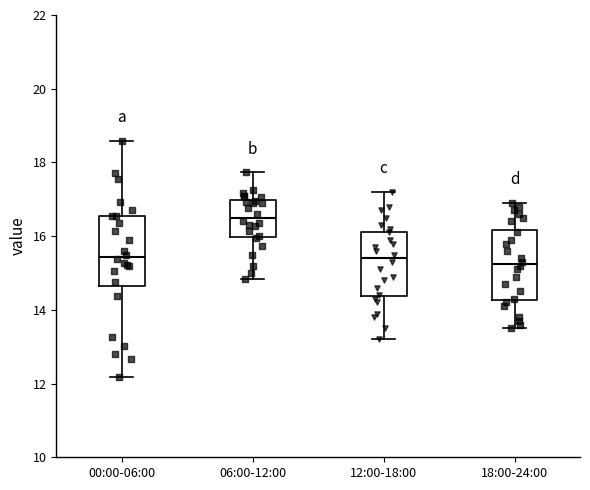

Reading left to right, read every box against the y-axis: the position of its median line, the range the box covers, and the ends of its whiskers. The values are not printed on the chart, so give them approximately, as read against the axis.

00:00-06:00: median 15.4, box 14.6 to 16.6, whiskers 12.2 to 18.6
06:00-12:00: median 16.6, box 16.0 to 17.0, whiskers 14.8 to 17.8
12:00-18:00: median 15.4, box 14.4 to 16.2, whiskers 13.2 to 17.2
18:00-24:00: median 15.2, box 14.2 to 16.2, whiskers 13.6 to 17.0